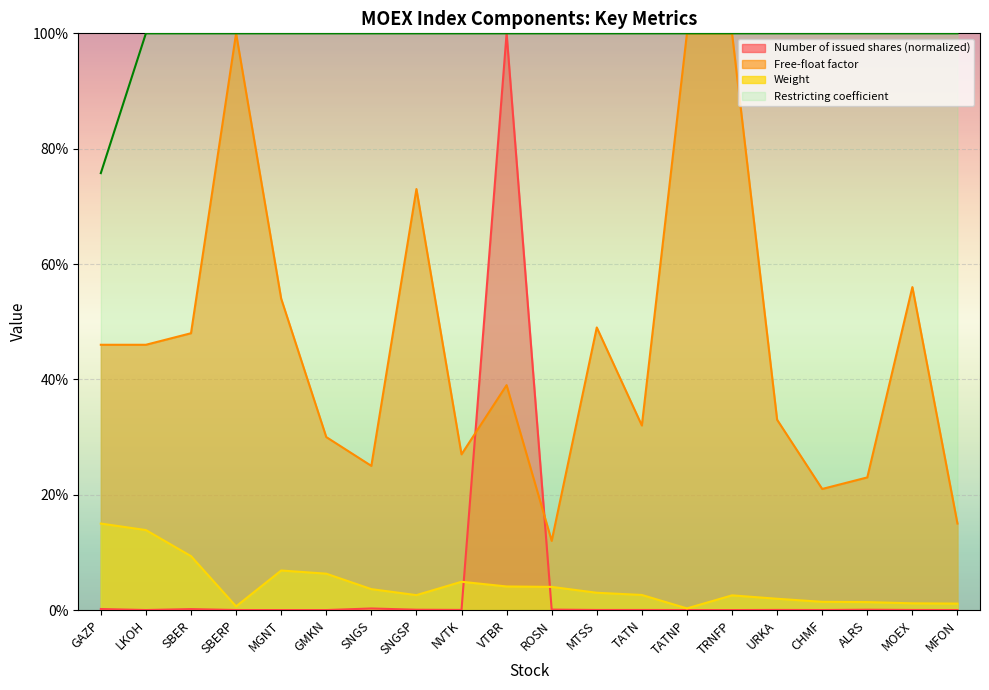

The Number of issued shares series shows 0.0 at TRNFP. True or false?

True